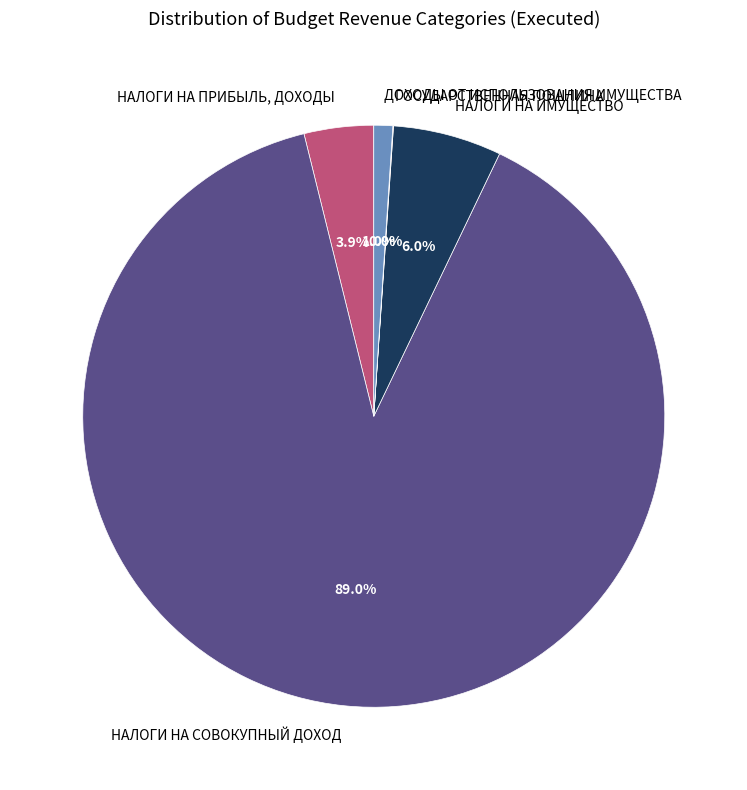

The ДОХОДЫ ОТ ИСПОЛЬЗОВАНИЯ ИМУЩЕСТВА slice represents 1% of the pie. True or false?

True